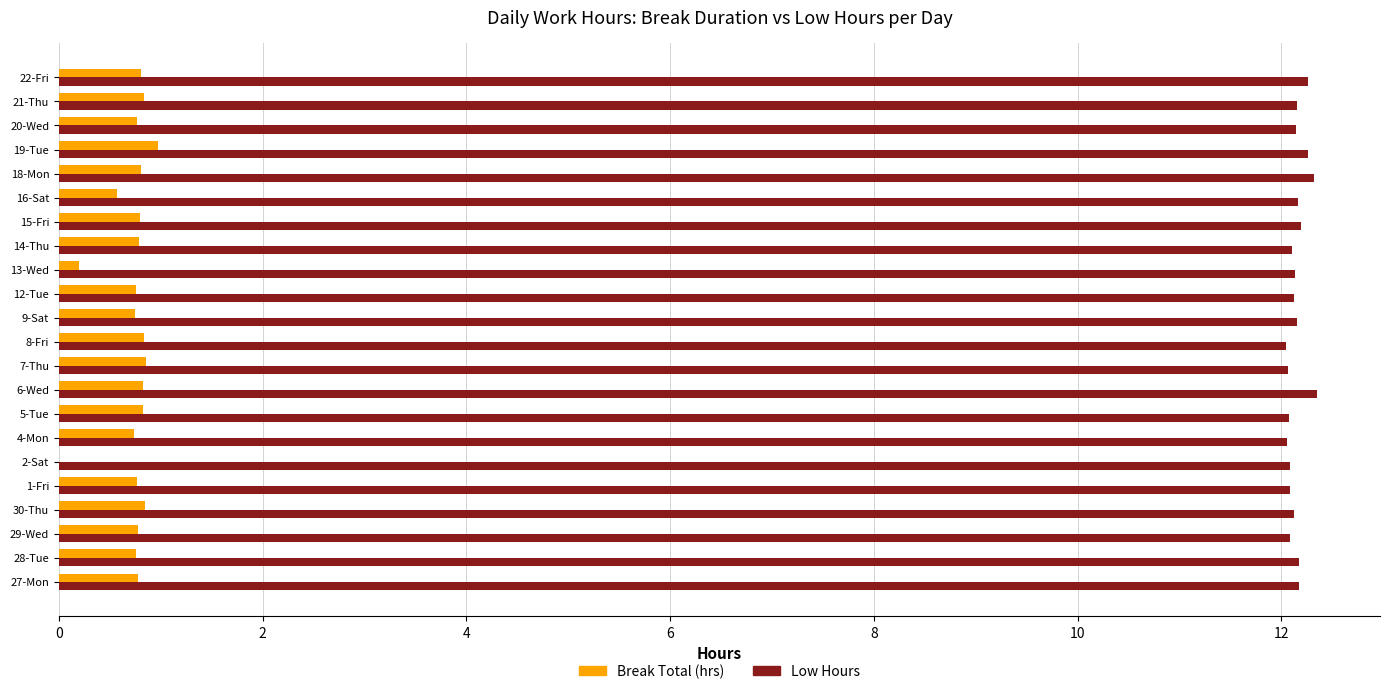

What is the sum of the Low Hours values at 12-Tue and 7-Thu?

24.2